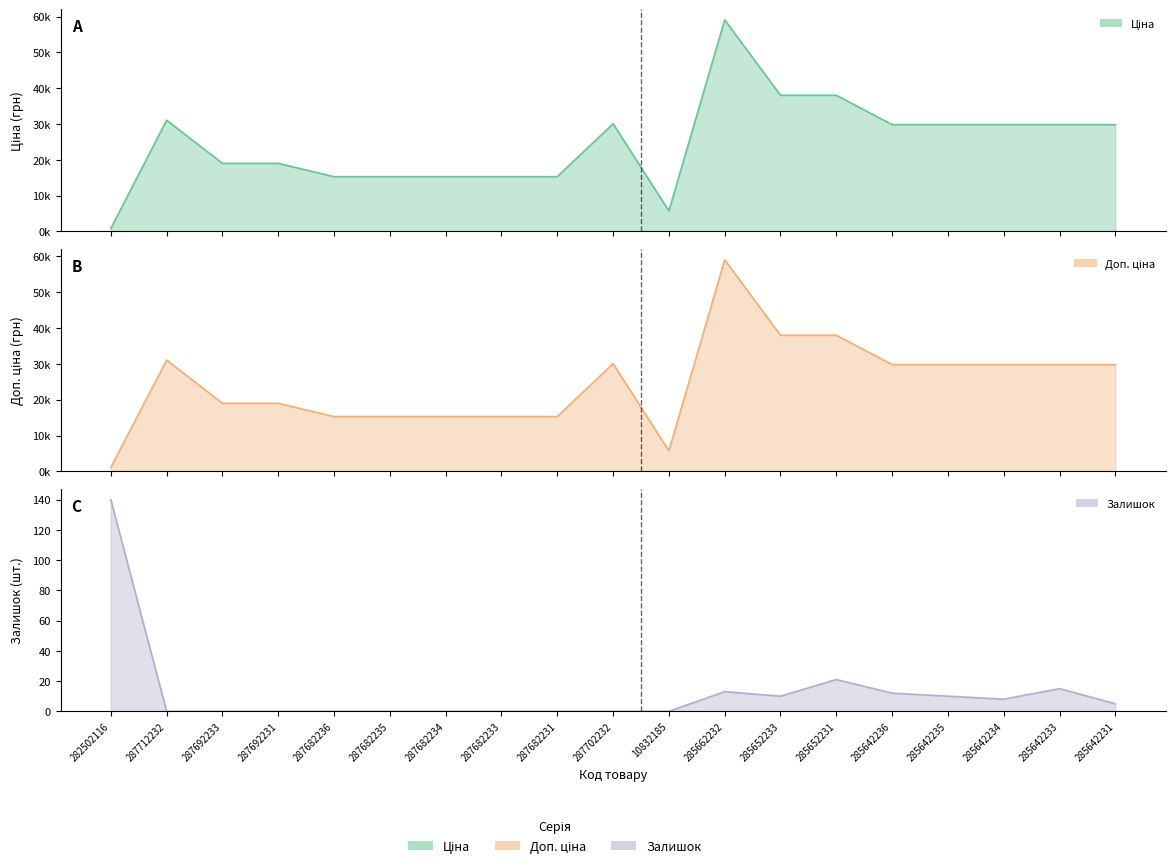

True or false: Ціна and Доп. ціна cross at least once.

False